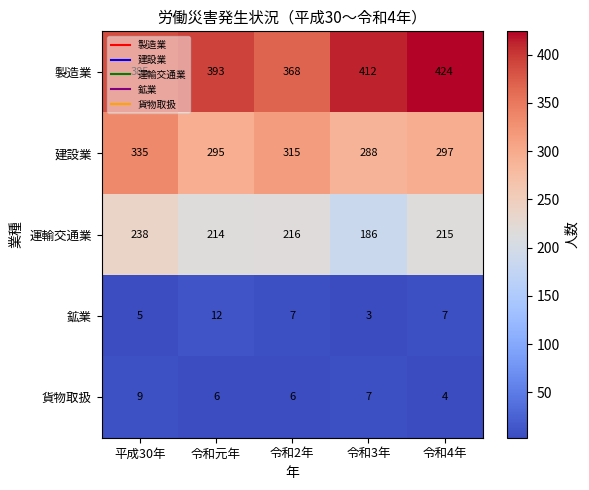

What is the smallest value displayed?

3